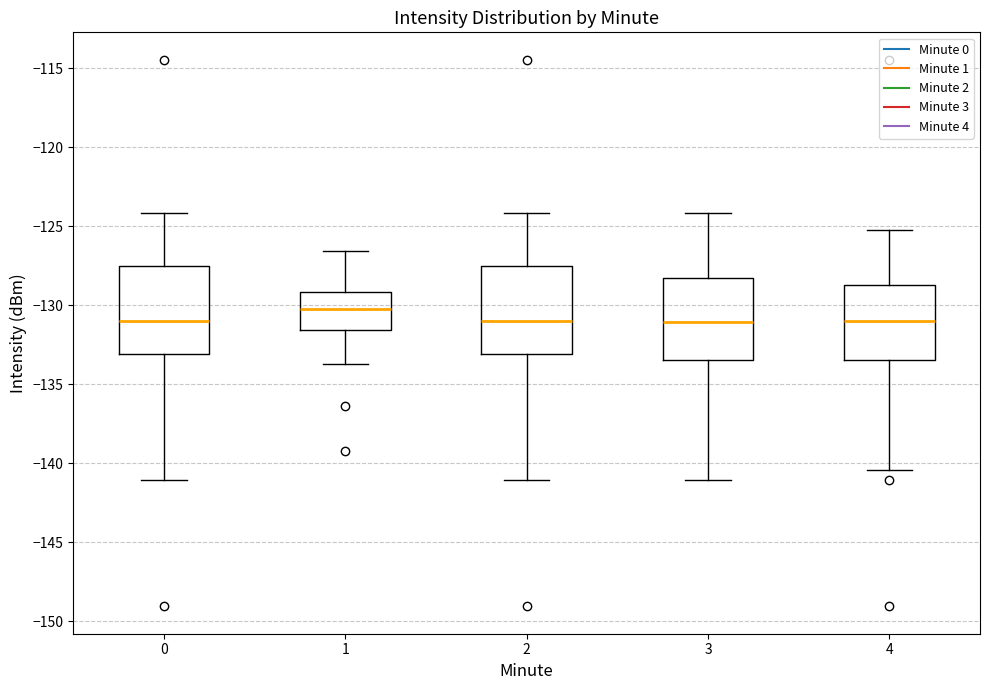

Where does the lower whisker of the box at x = 2 end on the y-axis? The values are not printed on the chart, so give them approximately, as read against the axis.

-141.0